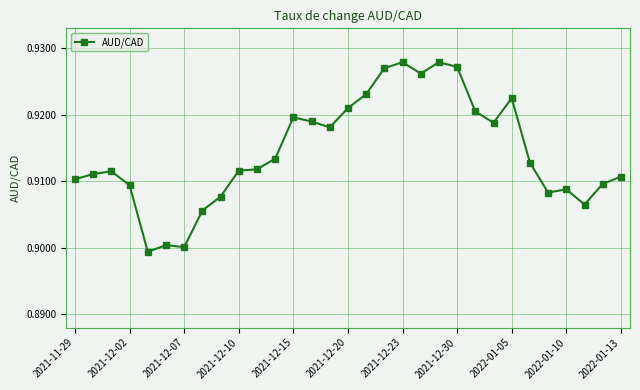

Count the values in the range 0 to 1.

31